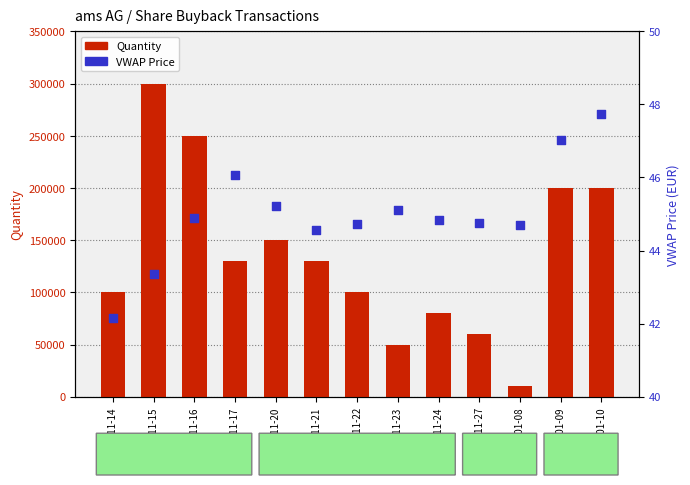

What is the total value across all series at 2017-11-17?

130046.1